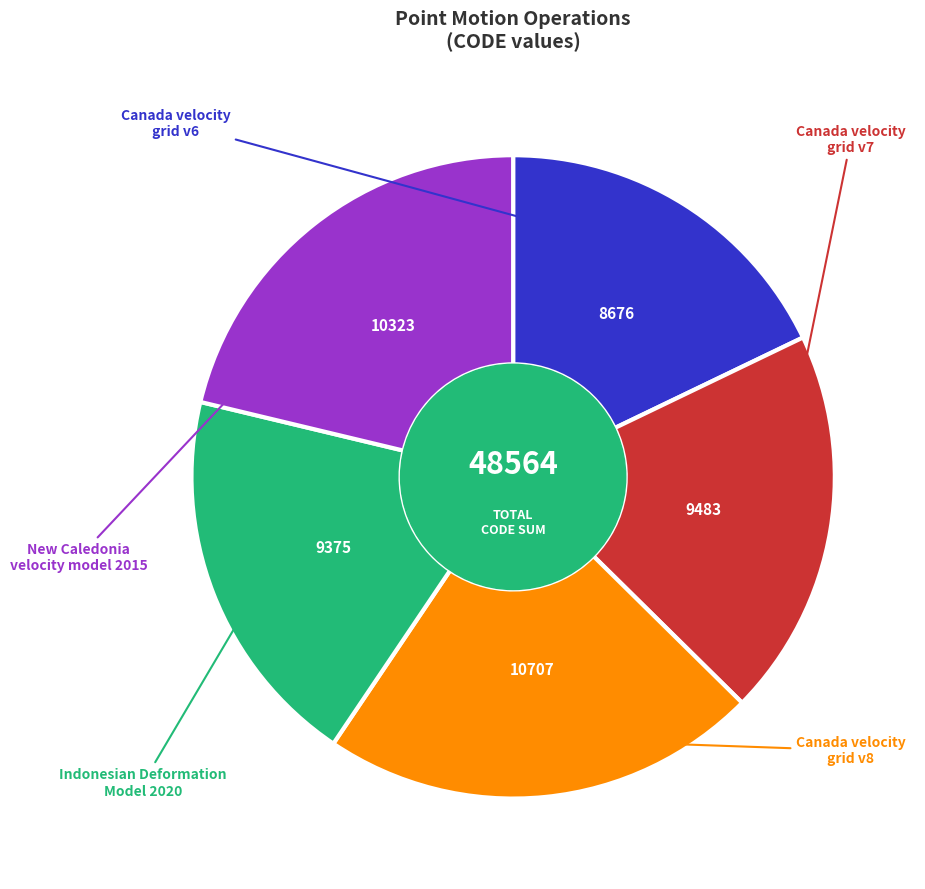

Does any single category account for the majority?

No